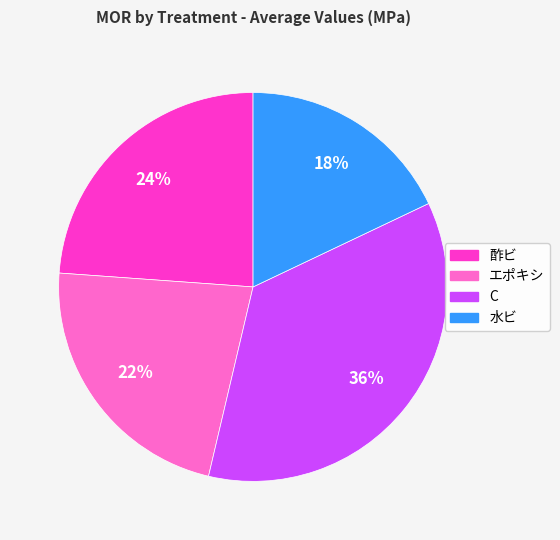

Count the number of slices in the pie.

4